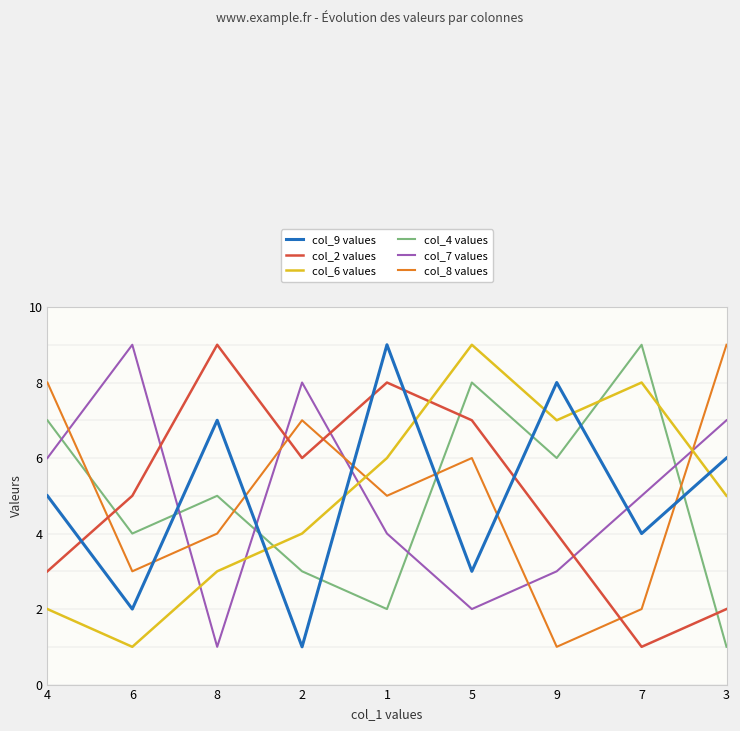

What is the sum of the col_7 values values at 7 and 1?

9